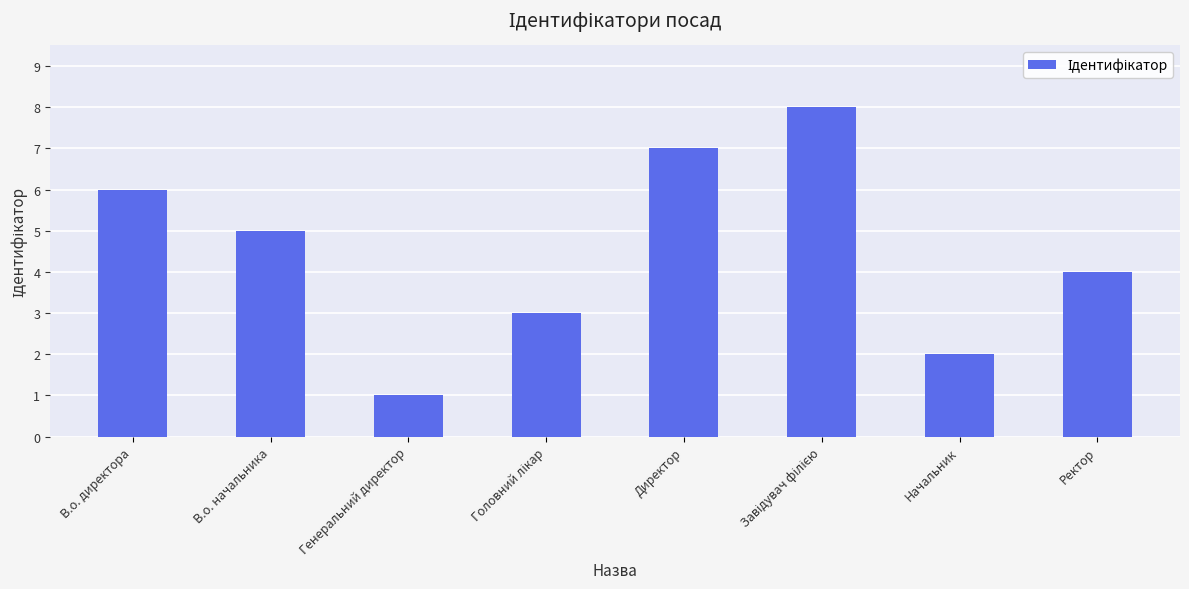

What is the greatest value displayed?

8